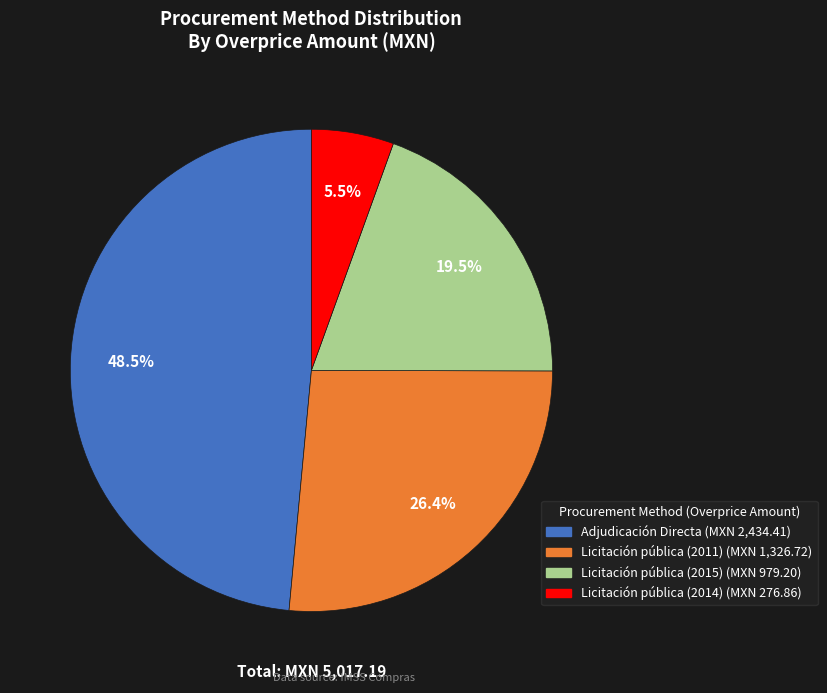

Is there a majority slice in this chart?

No